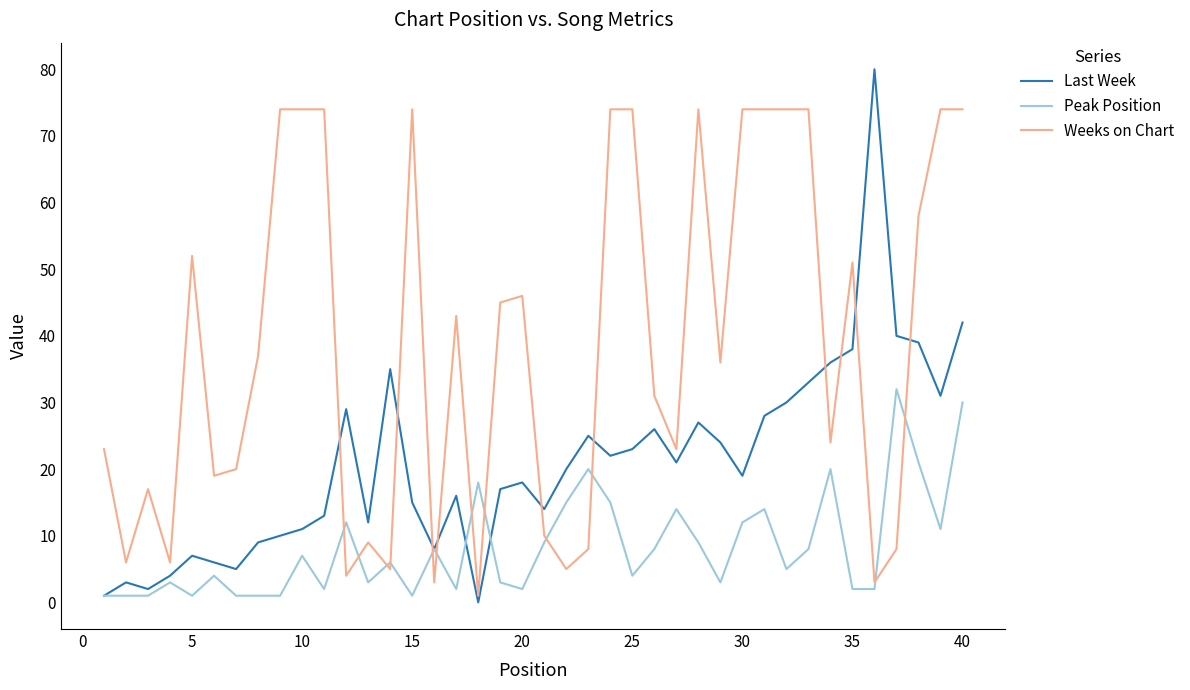

What is the greatest value displayed?

80